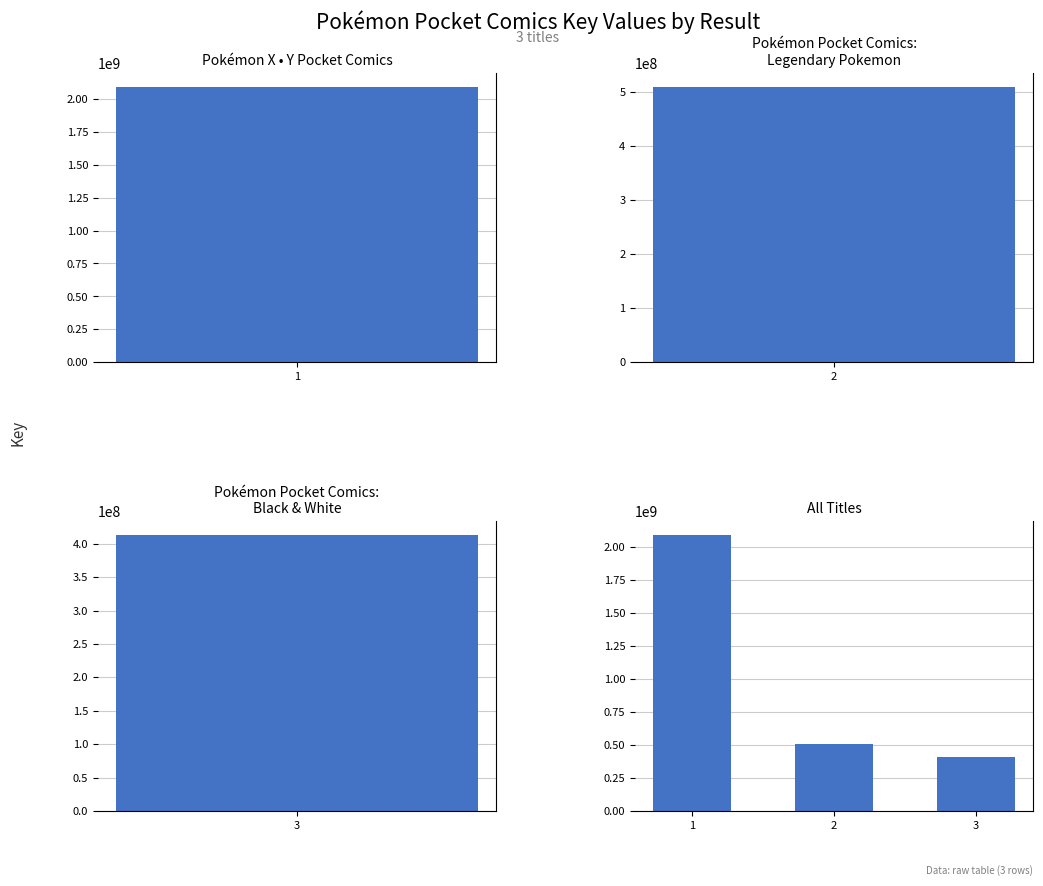

What is the minimum value shown in the chart?

412774943